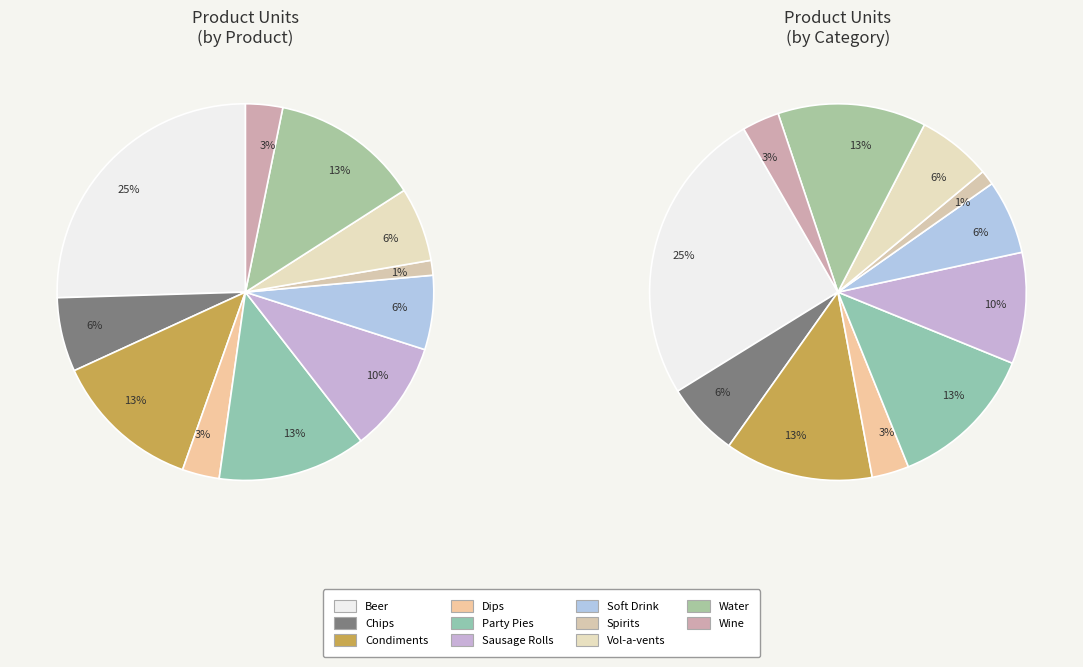

Which category has the smallest portion of the pie?

Spirits